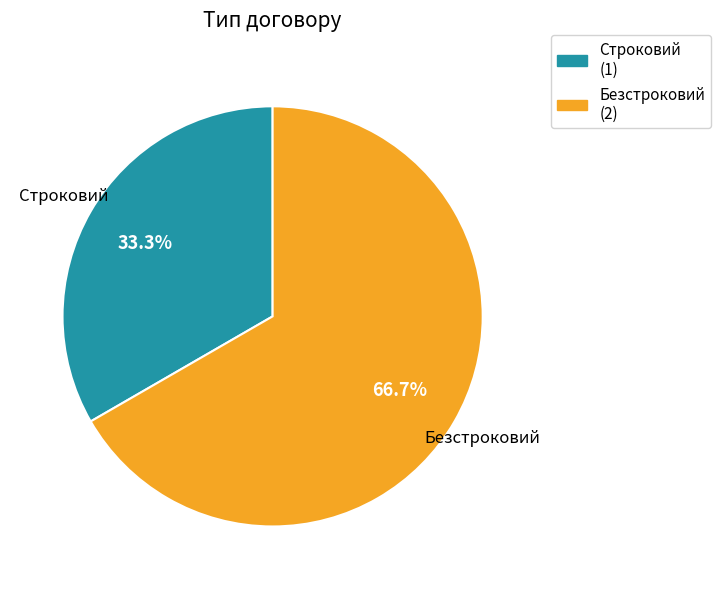

True or false: Безстроковий accounts for 67% of the total.

True